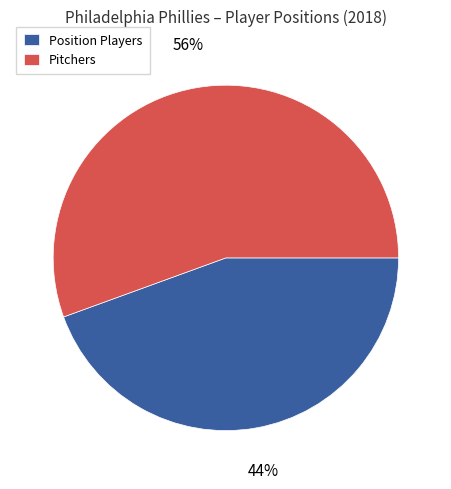

To the nearest percent, what is the average slice percentage?

50%